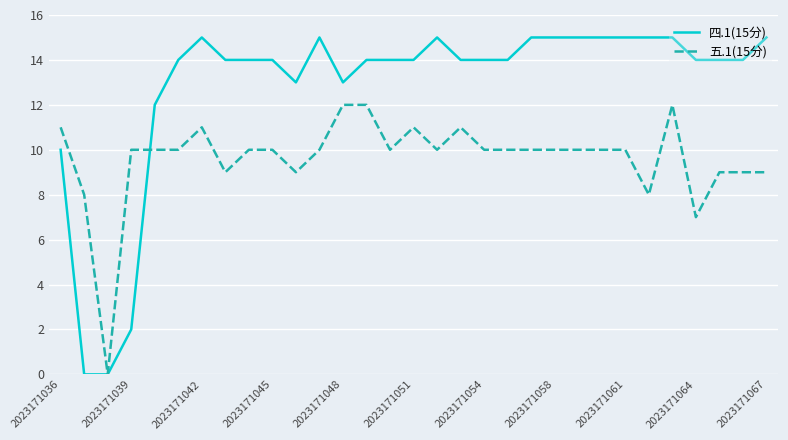

What is the difference between the maximum and minimum values in the 四.1(15分) series?

15